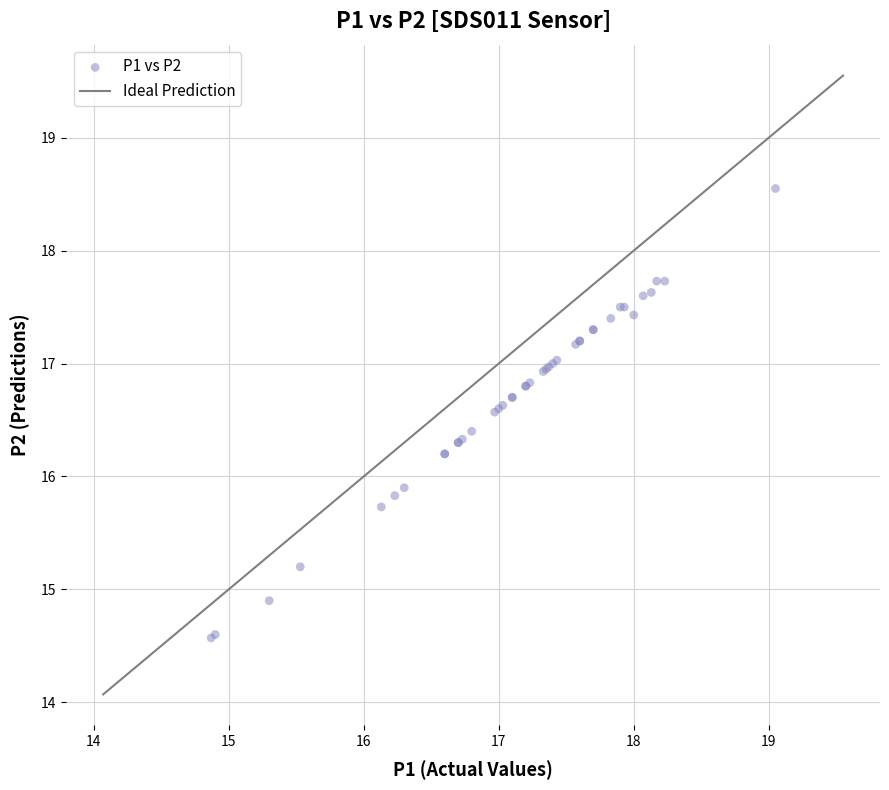

What Y value in the scatter plot is closest to 16?

15.9